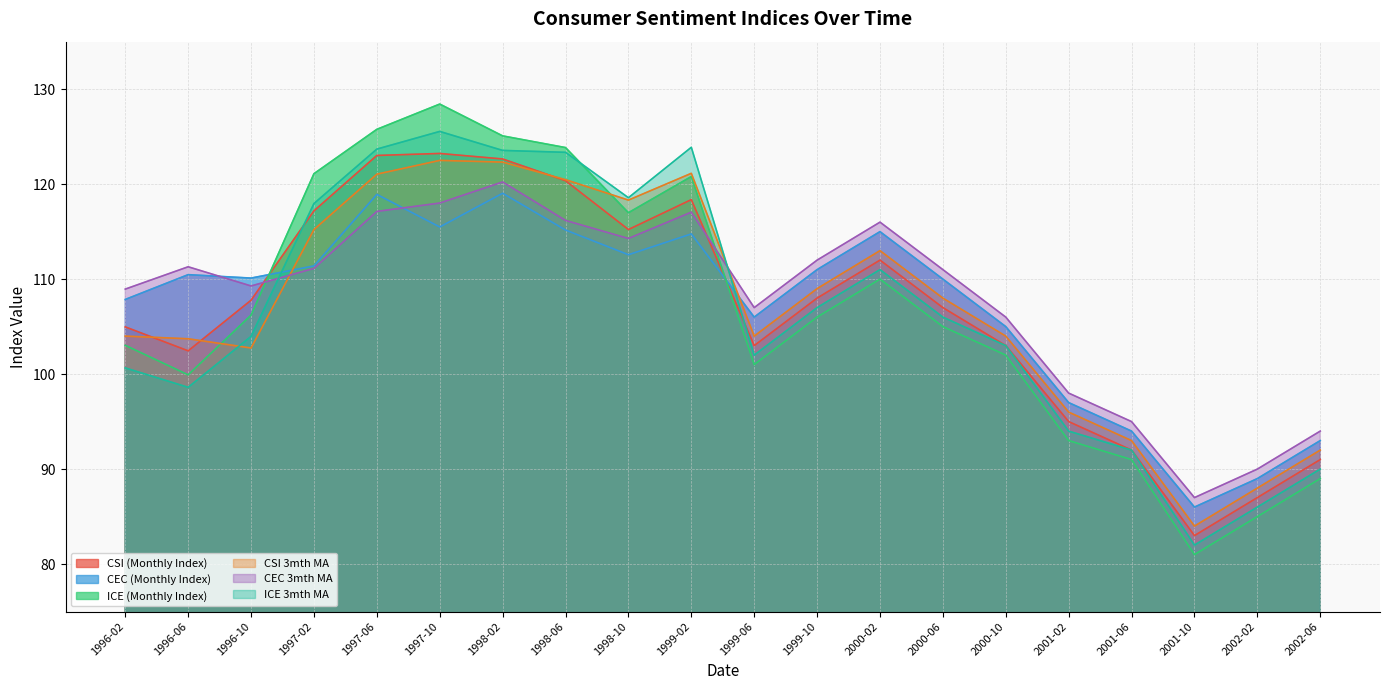

List the series in order of their peak value, highest first.

ICE (Monthly Index), ICE 3mth MA, CSI (Monthly Index), CSI 3mth MA, CEC 3mth MA, CEC (Monthly Index)